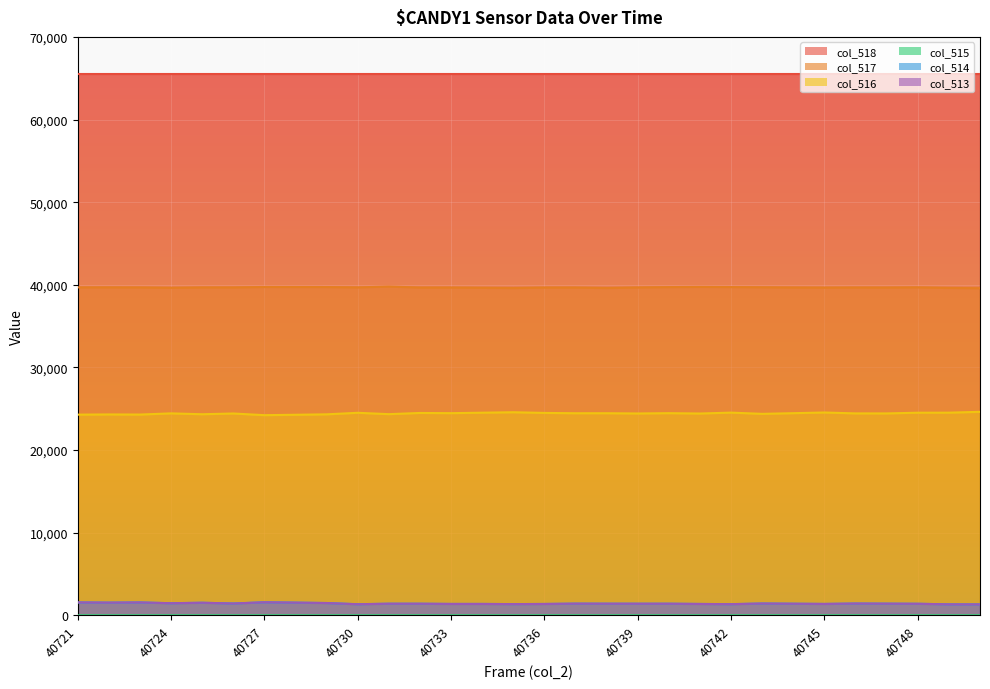

Does the chart display data point markers on the line(s)?

No